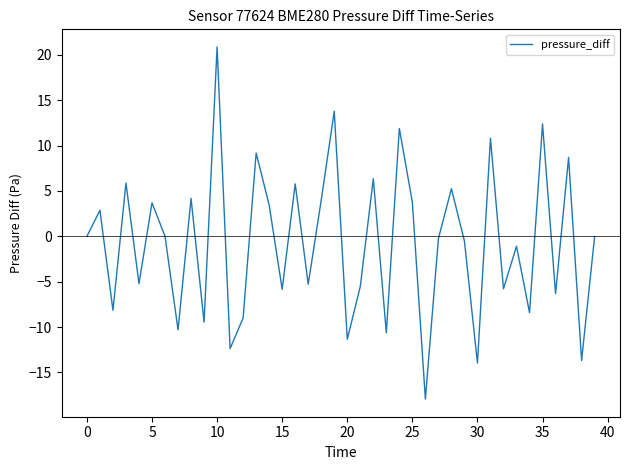

What is the difference between the maximum and minimum values?

38.8